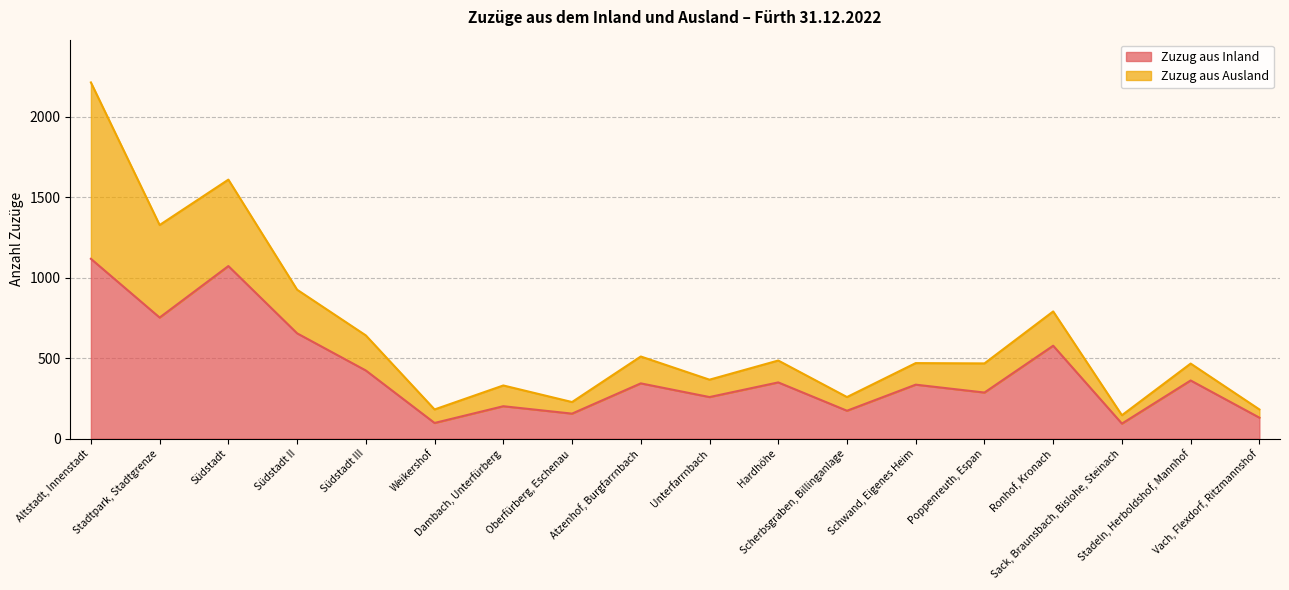

What is the label of the 12th point from the right?

Dambach, Unterfürberg